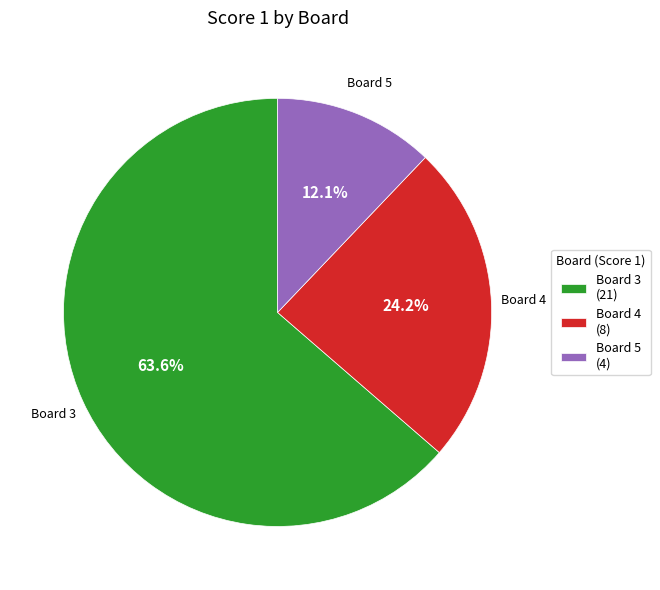

Rank the categories by value from lowest to highest.

Board 5 (4), Board 4 (8), Board 3 (21)